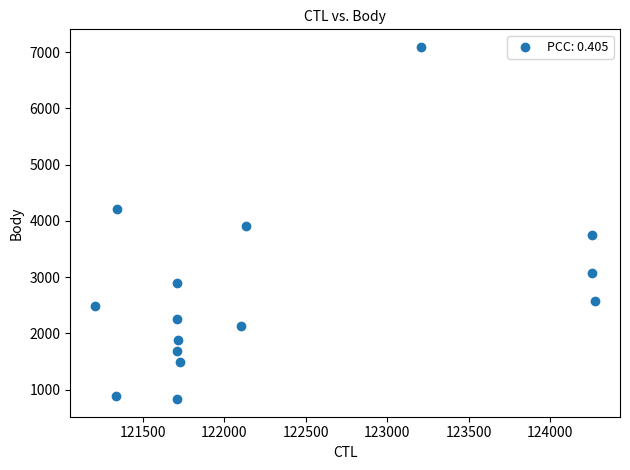

What is the range of X values (max minus min)?

3064